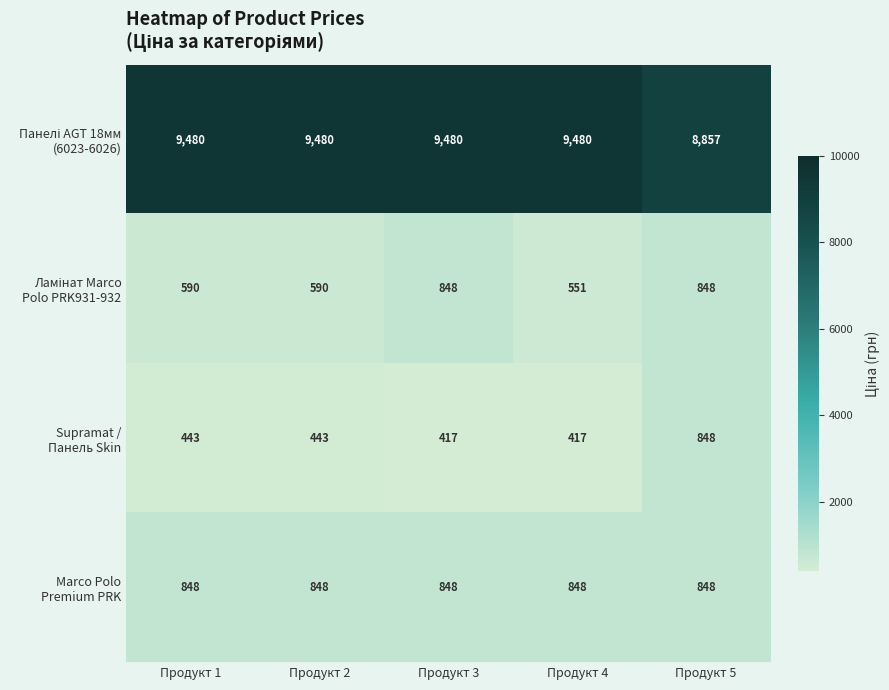

What is the spread (max minus min) of values at Продукт 5?

8009